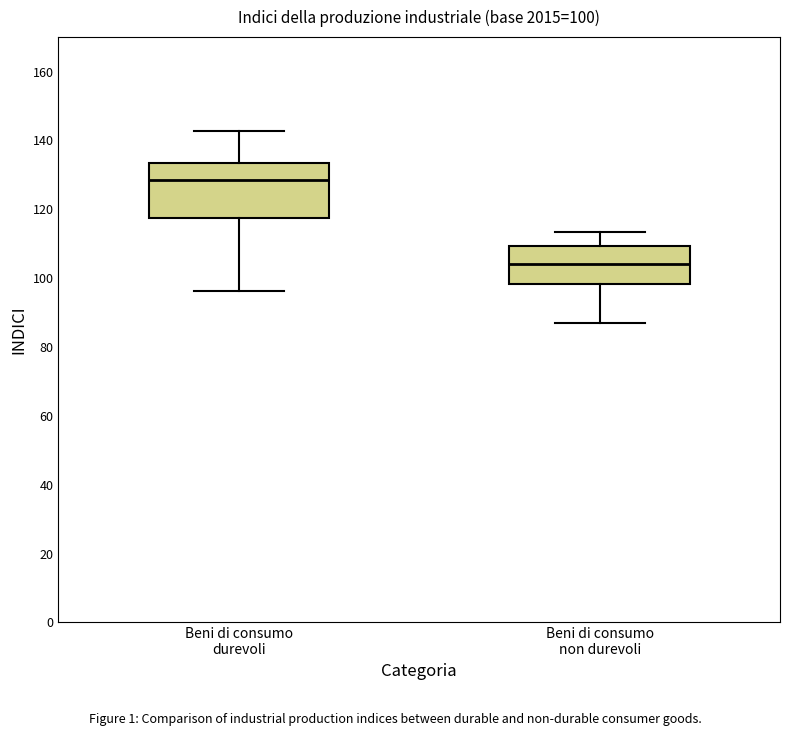

Comparing the boxes themselves (not the whiskers), which one is the tallest?

Beni di consumo durevoli